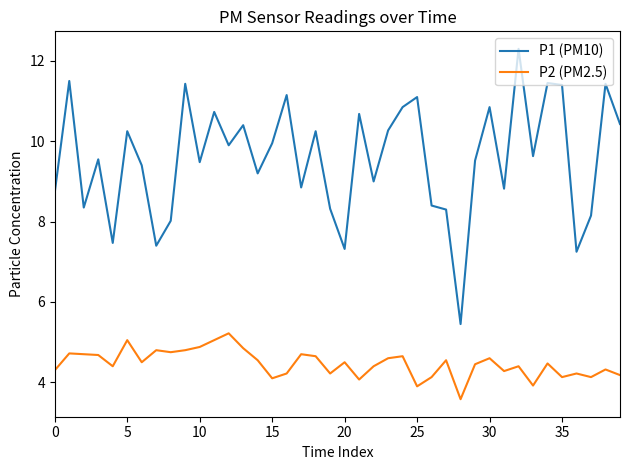

Which series has the largest total across all categories?

P1 (PM10)